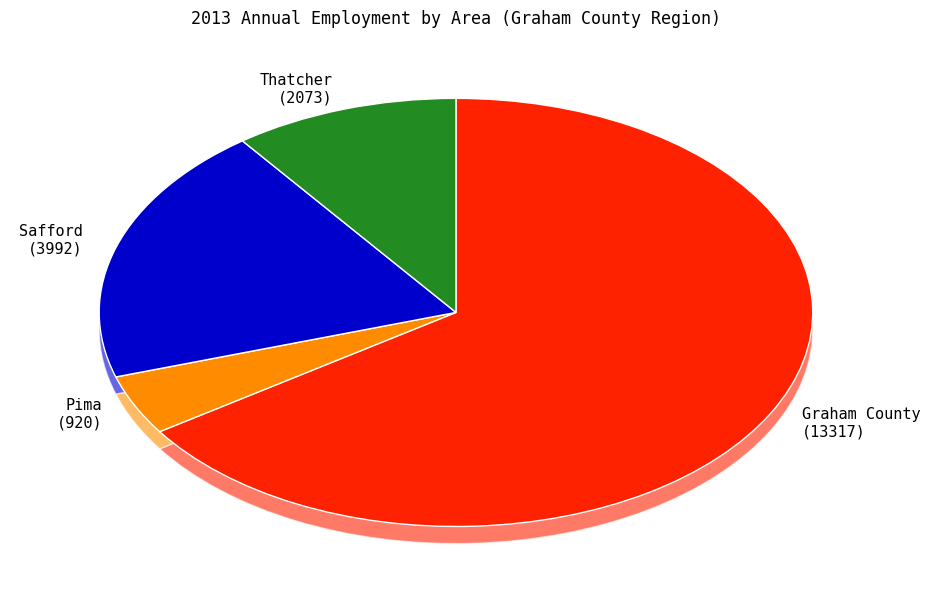

Rank the categories by value from lowest to highest.

Pima, Thatcher, Safford, Graham County